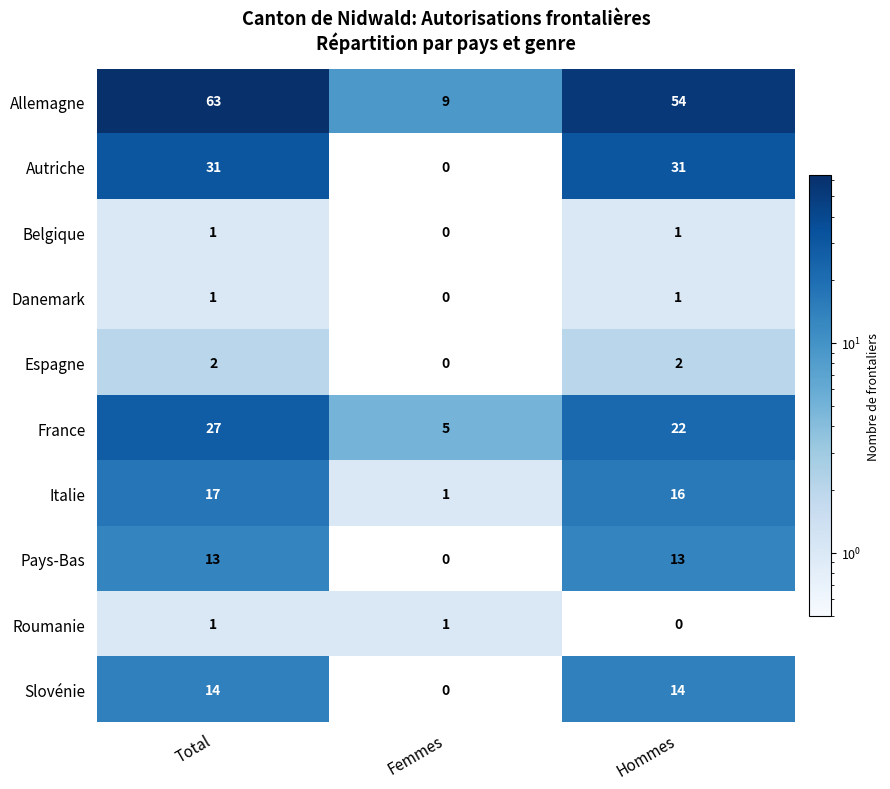

At how many categories does at least one series exceed 0?

3